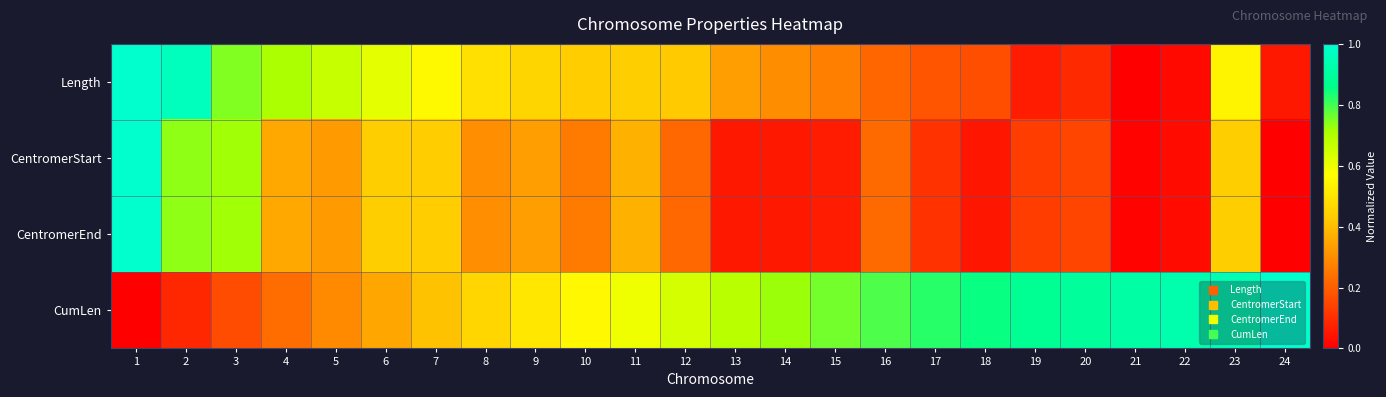

Which series has the largest range (max minus min)?

Length